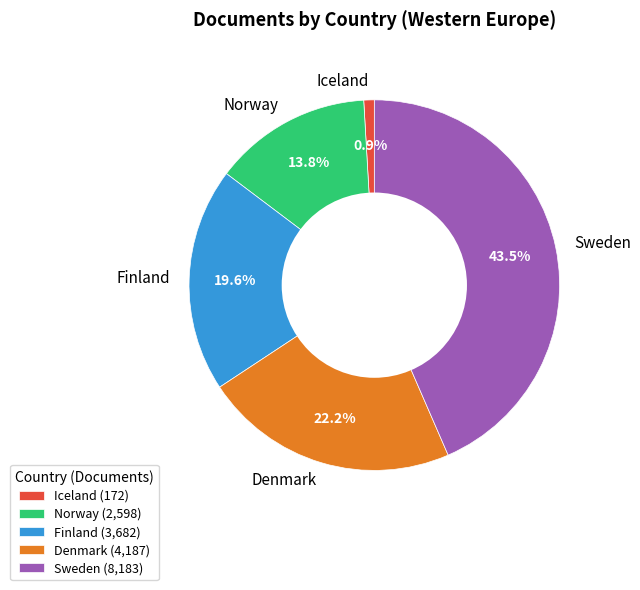

Combined, do Iceland and Sweden account for over 50%?

No